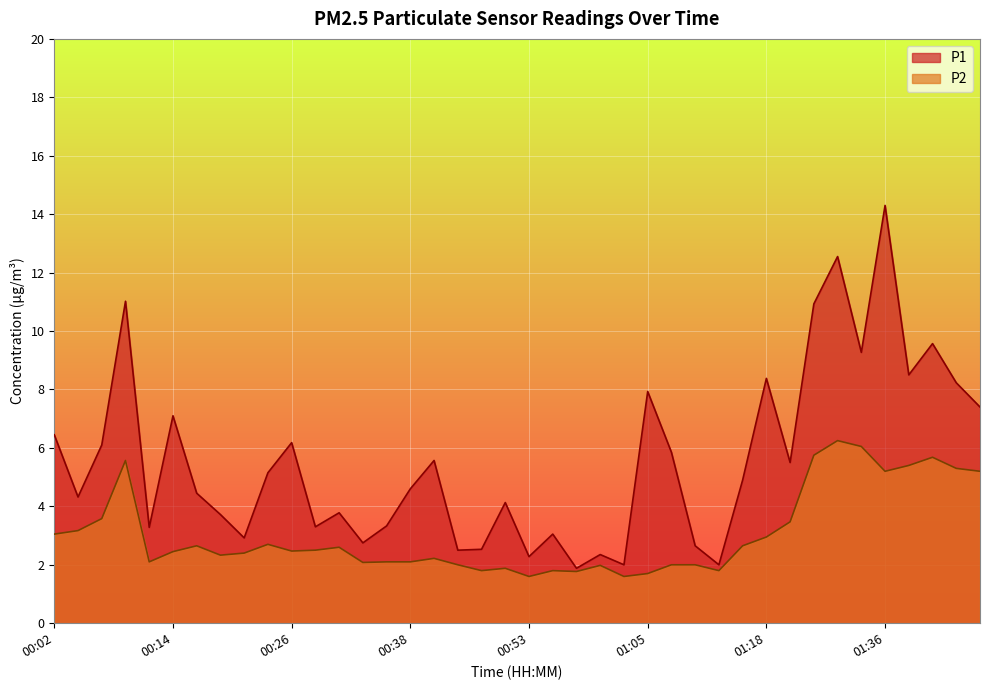

Reading left to right, extract all data points from this chart.

P1: 00:02=6.5	00:04=4.3	00:07=6.1	00:09=11.0	00:11=3.3	00:14=7.1	00:16=4.5	00:19=3.7	00:21=2.9	00:24=5.2	00:26=6.2	00:28=3.3	00:31=3.8	00:33=2.8	00:36=3.3	00:38=4.6	00:41=5.6	00:43=2.5	00:45=2.5	00:50=4.1	00:53=2.3	00:55=3.0	00:58=1.9	01:00=2.4	01:03=2.0	01:05=7.9	01:08=5.8	01:10=2.6	01:13=2.0	01:15=4.9	01:18=8.4	01:23=5.5	01:25=10.9	01:28=12.6	01:33=9.3	01:36=14.3	01:38=8.5	01:41=9.6	01:43=8.2	01:46=7.4
P2: 00:02=3.0	00:04=3.2	00:07=3.6	00:09=5.6	00:11=2.1	00:14=2.5	00:16=2.6	00:19=2.3	00:21=2.4	00:24=2.7	00:26=2.5	00:28=2.5	00:31=2.6	00:33=2.1	00:36=2.1	00:38=2.1	00:41=2.2	00:43=2.0	00:45=1.8	00:50=1.9	00:53=1.6	00:55=1.8	00:58=1.8	01:00=2.0	01:03=1.6	01:05=1.7	01:08=2.0	01:10=2.0	01:13=1.8	01:15=2.6	01:18=3.0	01:23=3.5	01:25=5.8	01:28=6.2	01:33=6.0	01:36=5.2	01:38=5.4	01:41=5.7	01:43=5.3	01:46=5.2